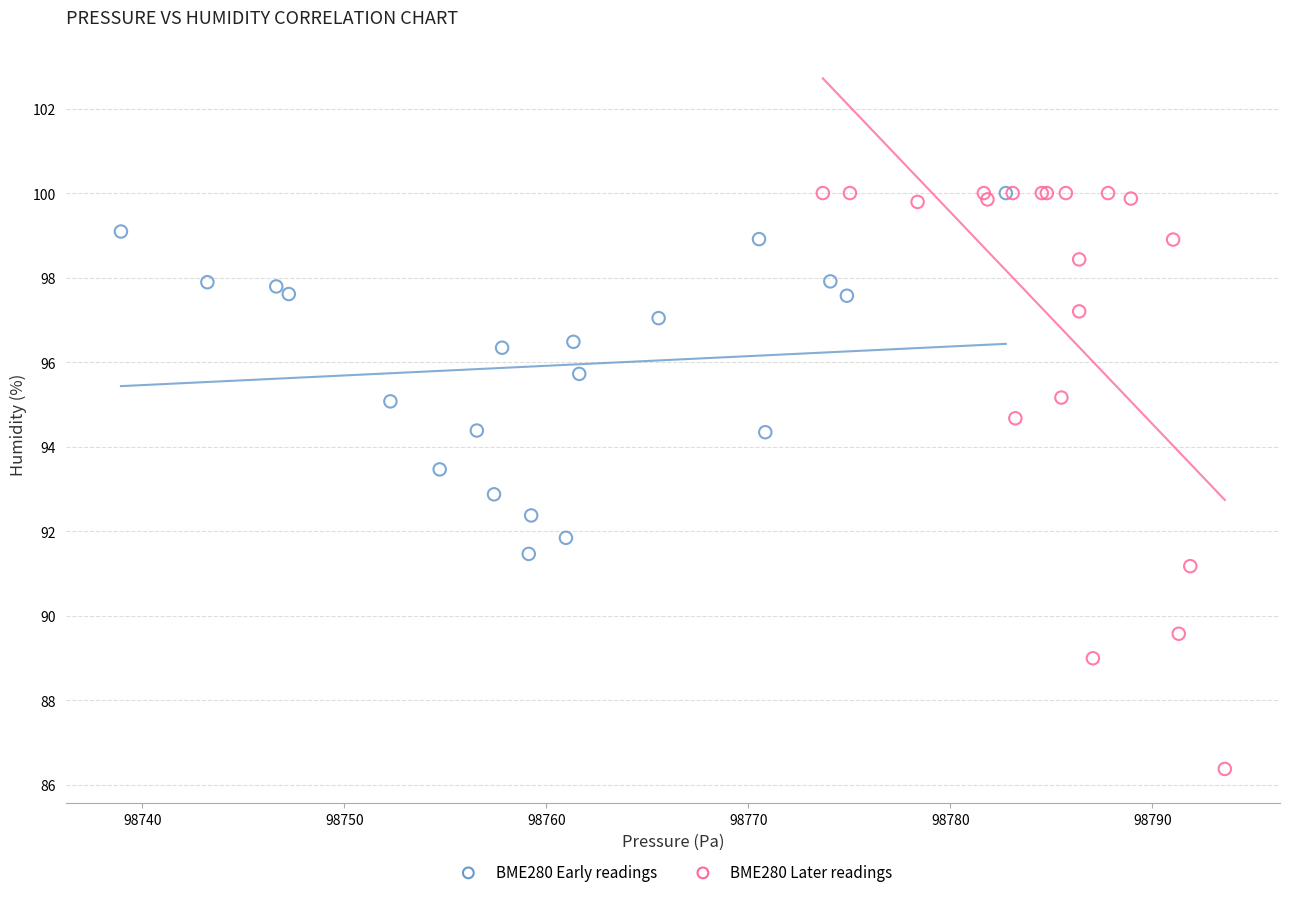

What are all the series names shown in the legend?

BME280 Early readings, BME280 Later readings